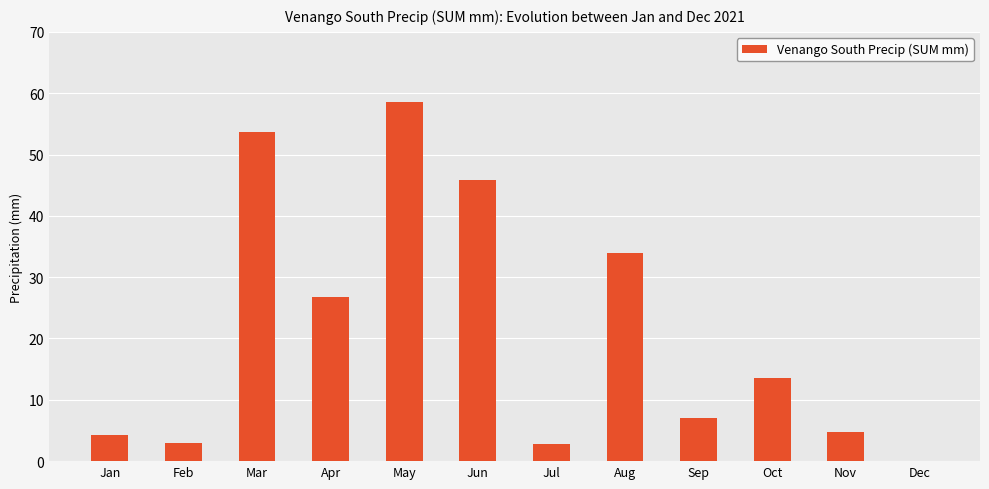

At which label is the value closest to 29?

Apr